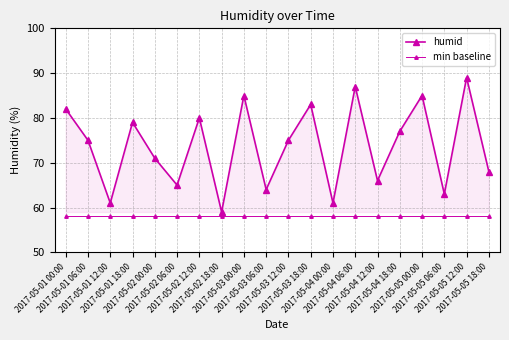

What position from the right is 2017-05-05 00:00?

4